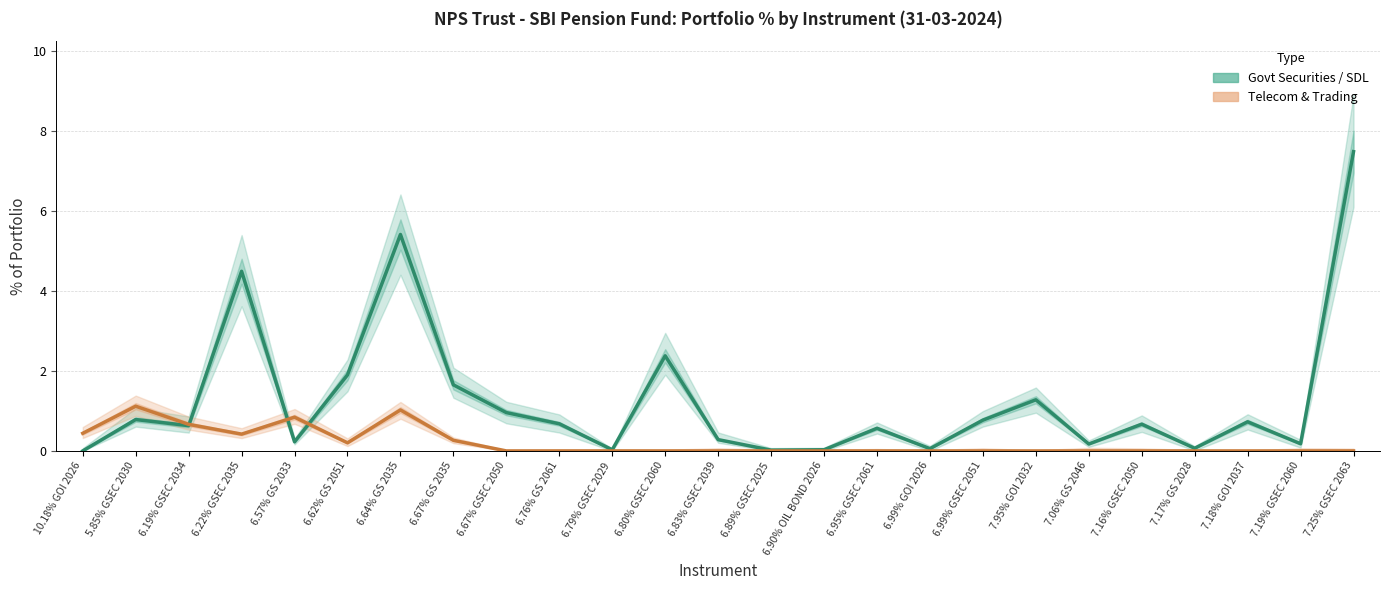

Which series has the largest total across all categories?

GOVERNMENT SECURITIES/STATE DEVELOPMENT